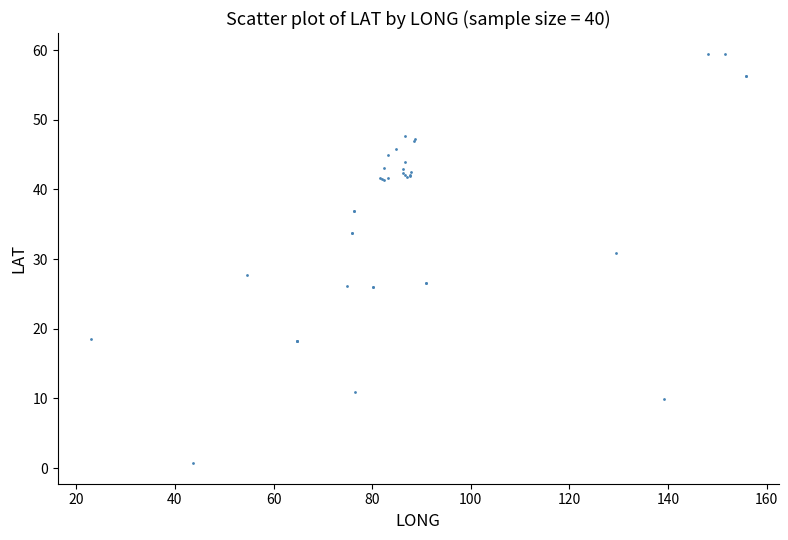

What Y value in the scatter plot is closest to 30?

30.9